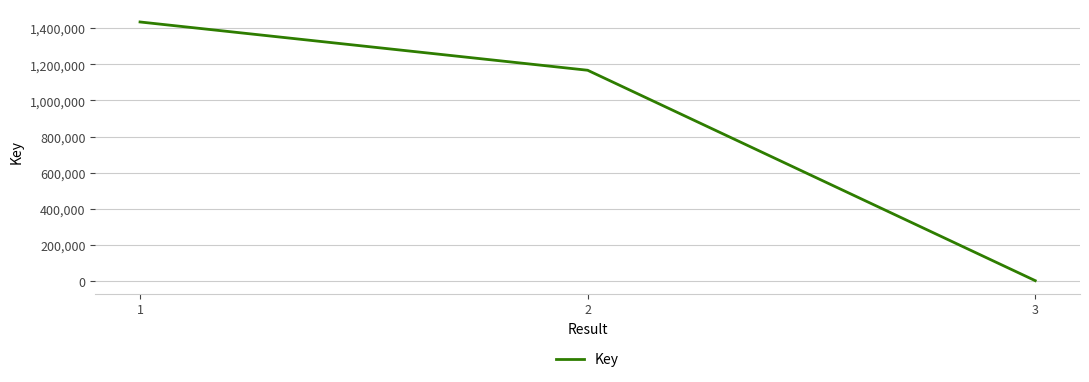

What is the greatest value displayed?

1433936